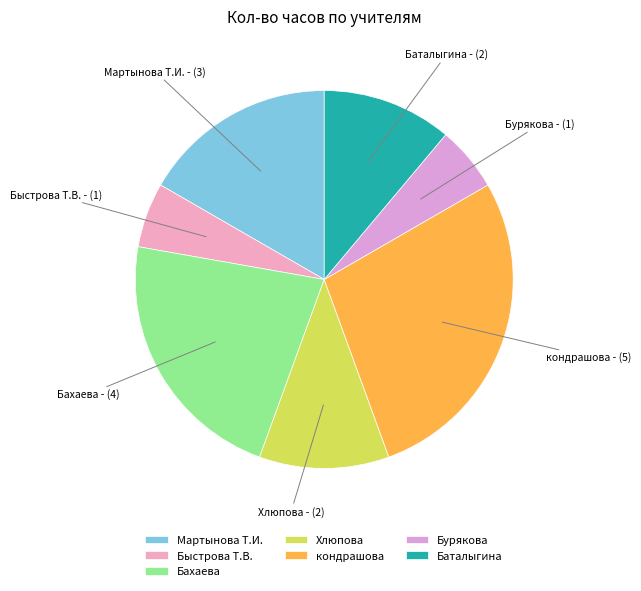

True or false: кондрашова accounts for 28% of the total.

True